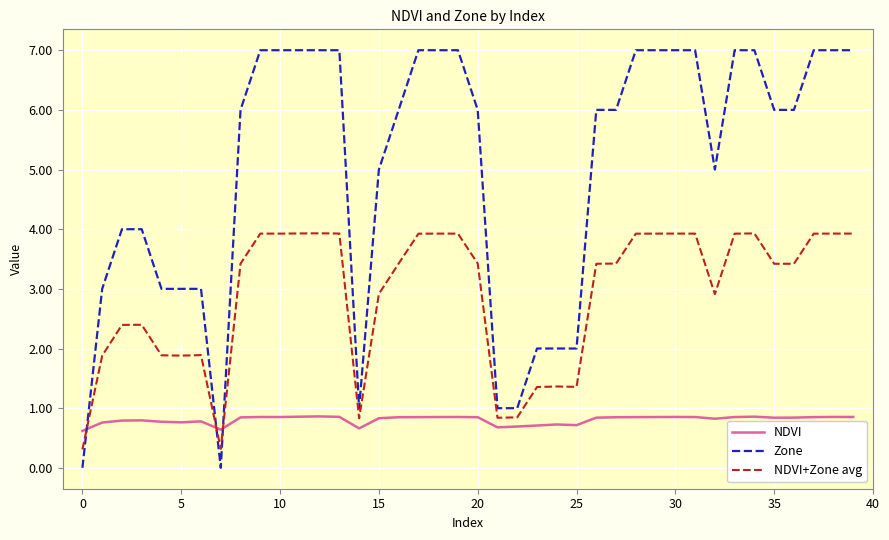

Which series has the largest range (max minus min)?

Zone